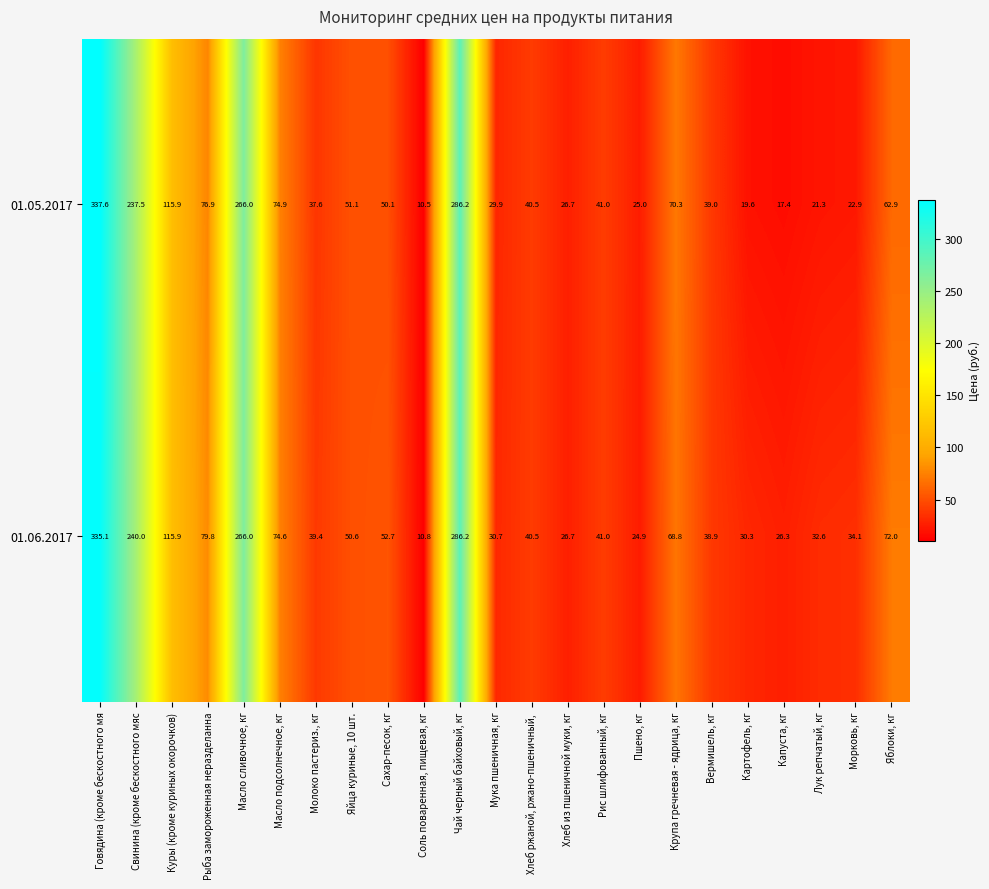

At Сахар-песок, кг, list the series in order from smallest to largest.

01.05.2017, 01.06.2017